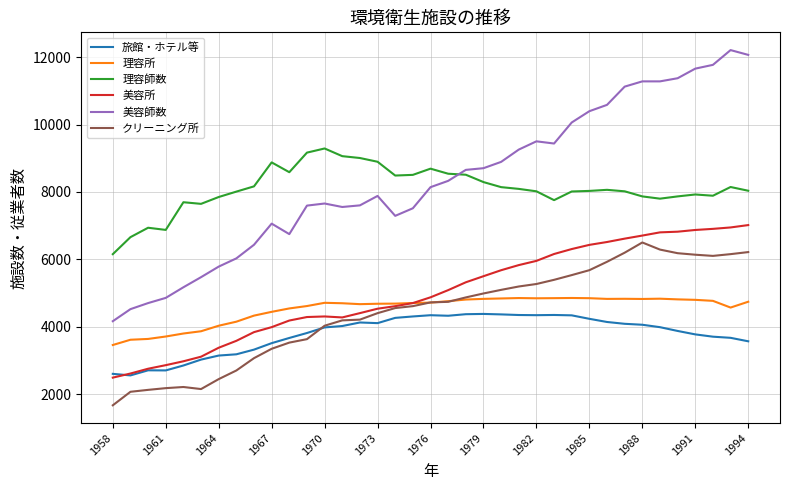

Which series has the largest range (max minus min)?

美容師数